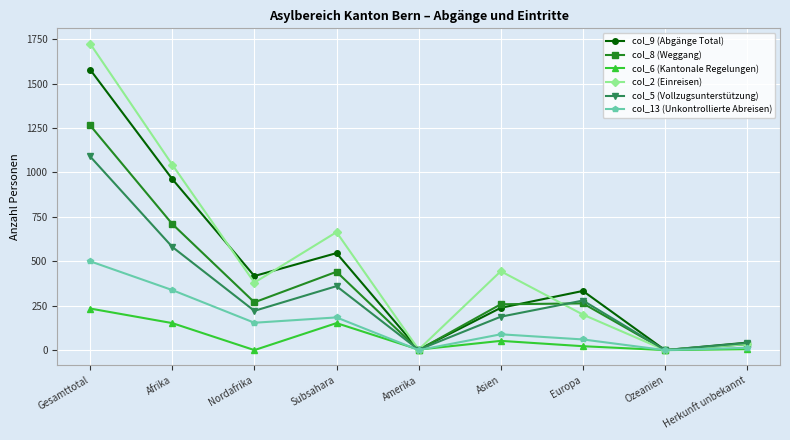

List the series in order of their peak value, highest first.

col_2 (Einreisen), col_9 (Abgänge Total), col_8 (Weggang), col_5 (Vollzugsunterstützung), col_13 (Unkontrollierte Abreisen), col_6 (Kantonale Regelungen)